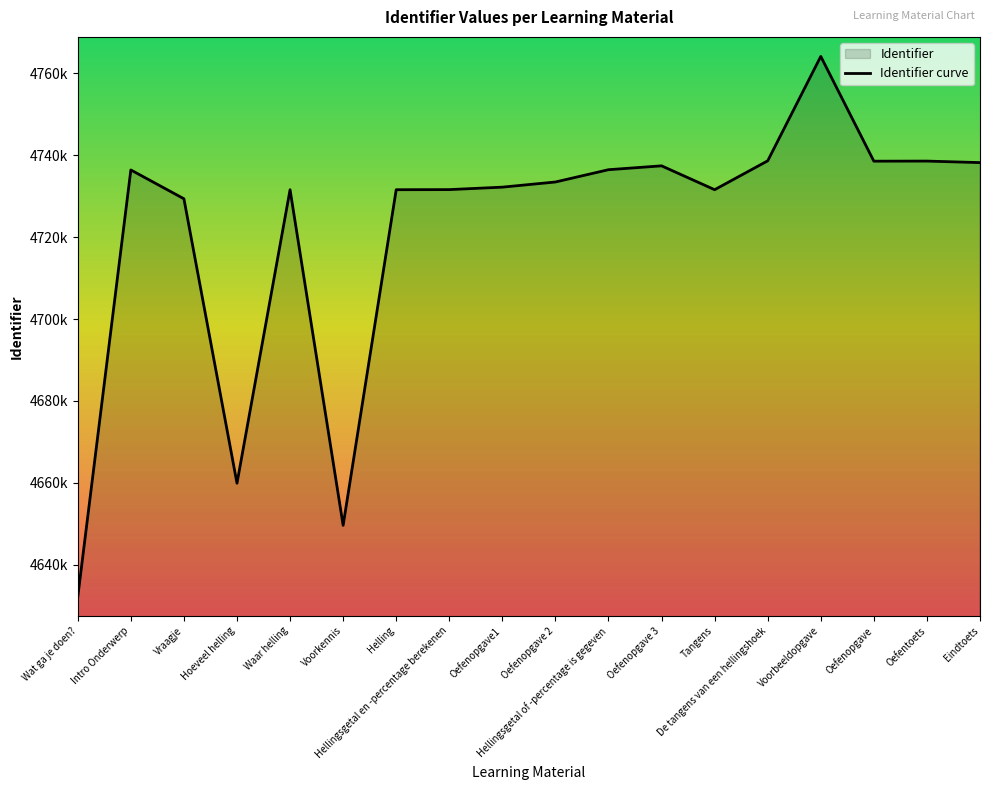

What is the difference between the second highest and minimum values?

106427